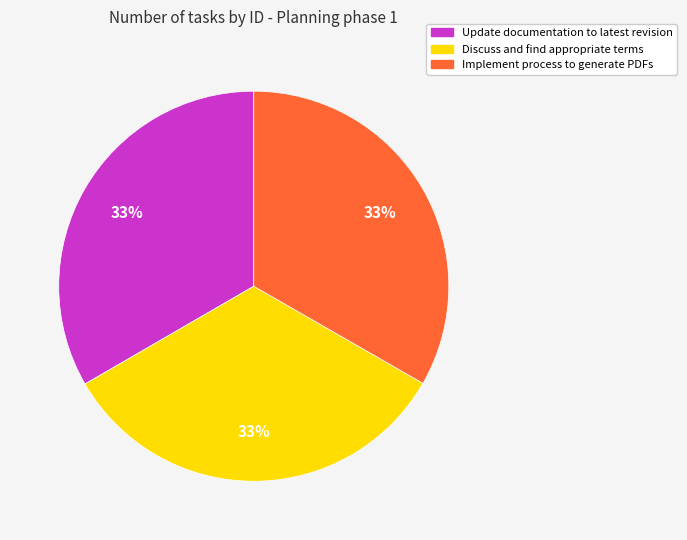

Does Update documentation to latest revision account for over 50% of the chart?

No